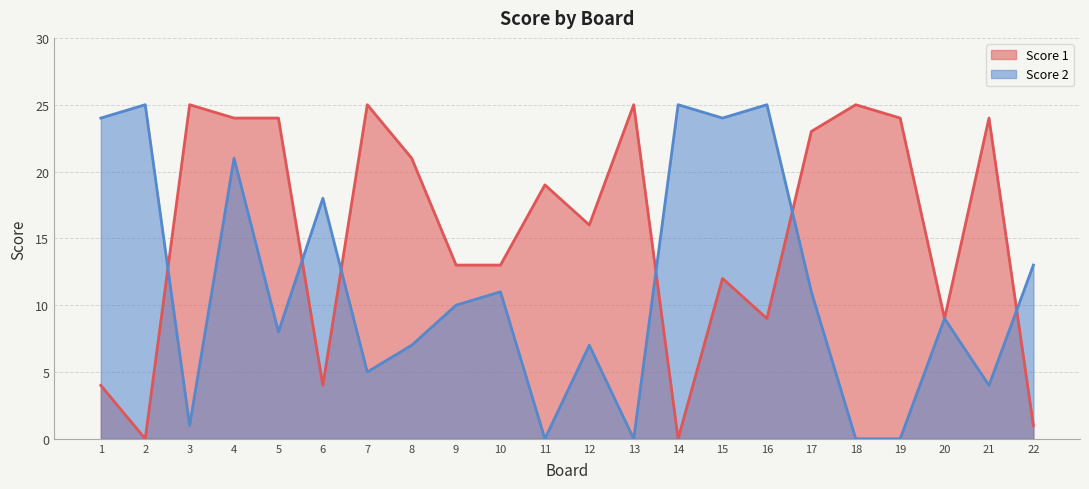

What is the difference between the Score 2 values at 21 and 2?

21